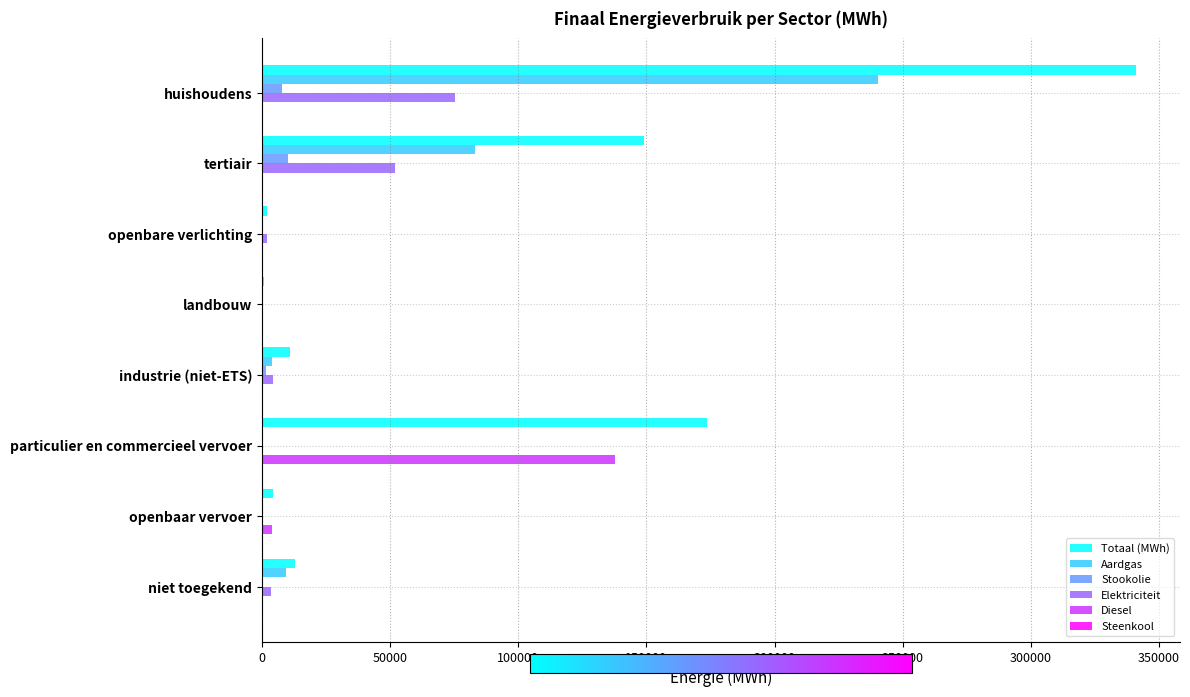

Is it true that Totaal (MWh) equals 149038.1 at tertiair?

True